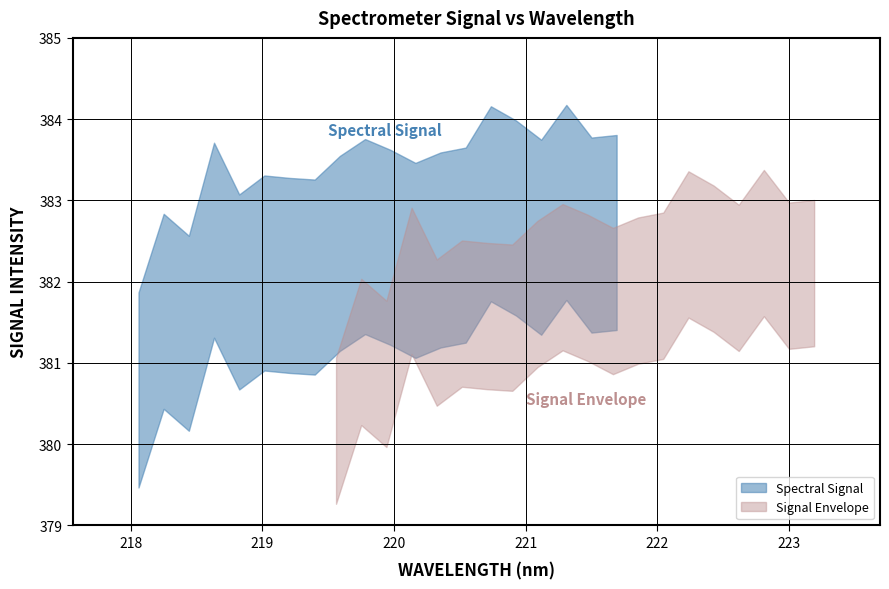

How many interior local peaks (higher than both neighbors) does the data have?

6